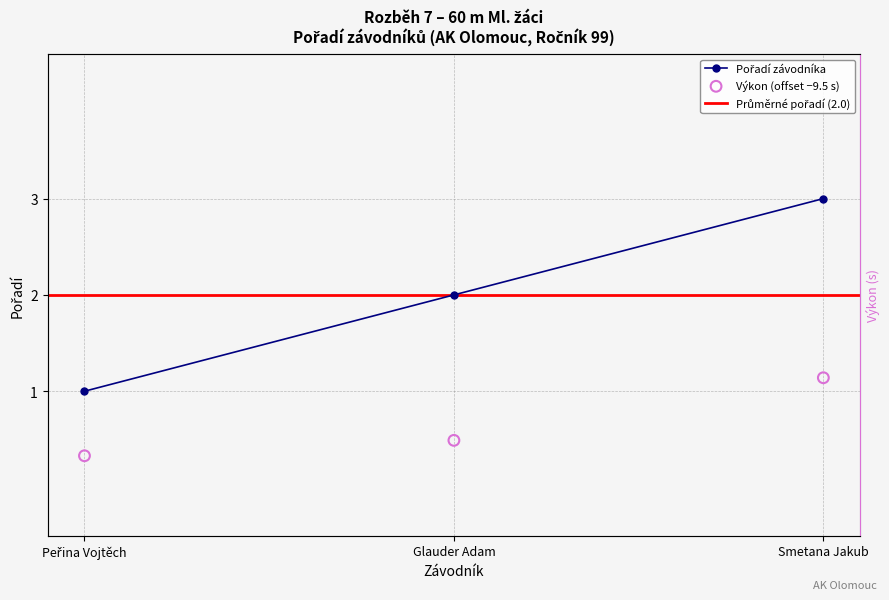

Between Smetana Jakub and Glauder Adam, which is larger?

Smetana Jakub